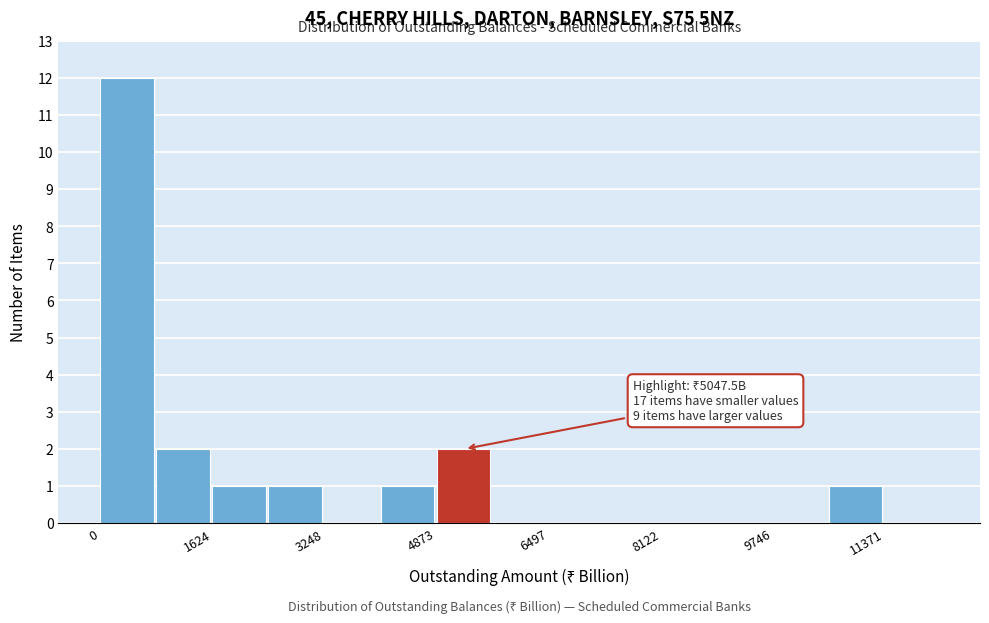

Which range on the x-axis has the tallest bar?

0 to 800